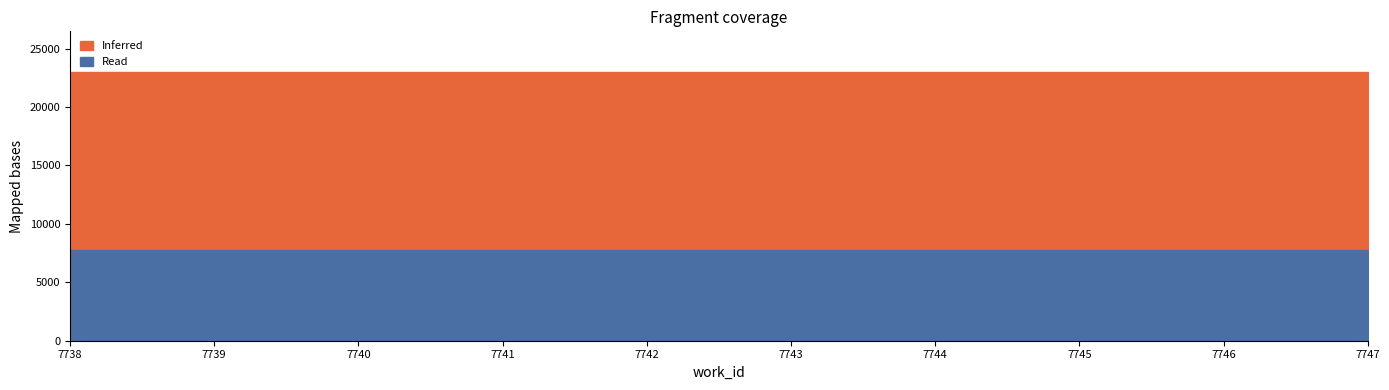

True or false: Inferred and Read cross at least once.

False